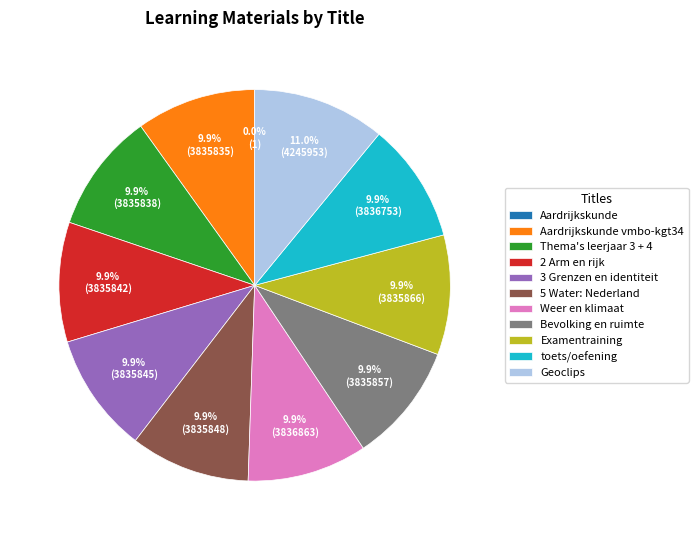

What is the largest slice in the pie chart?

Geoclips